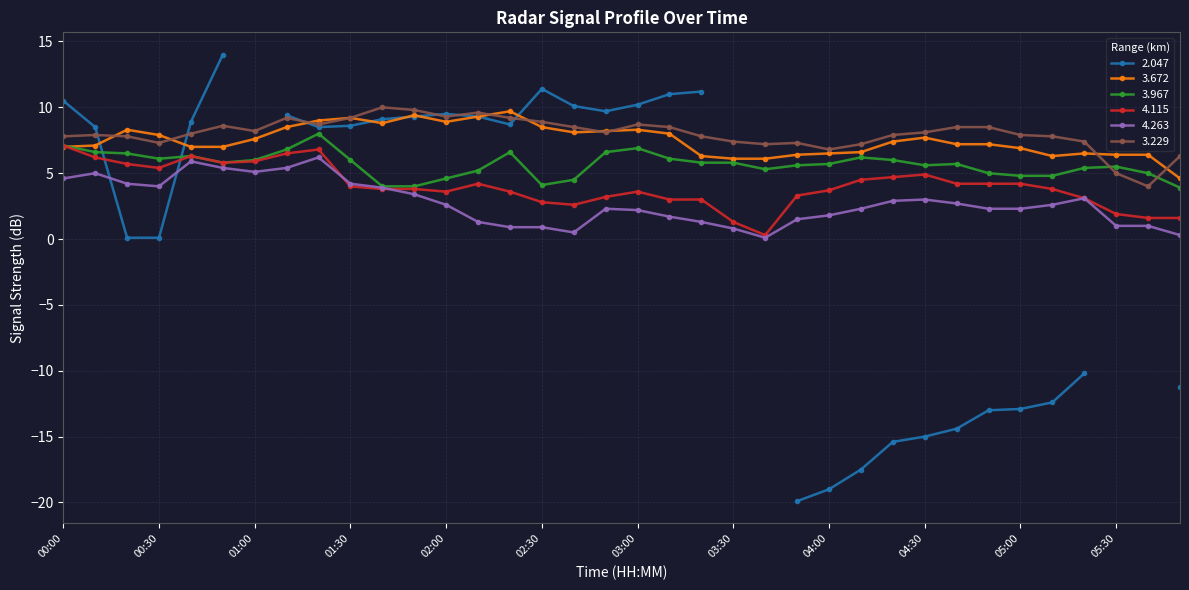

What position from the left is 04:00?

25